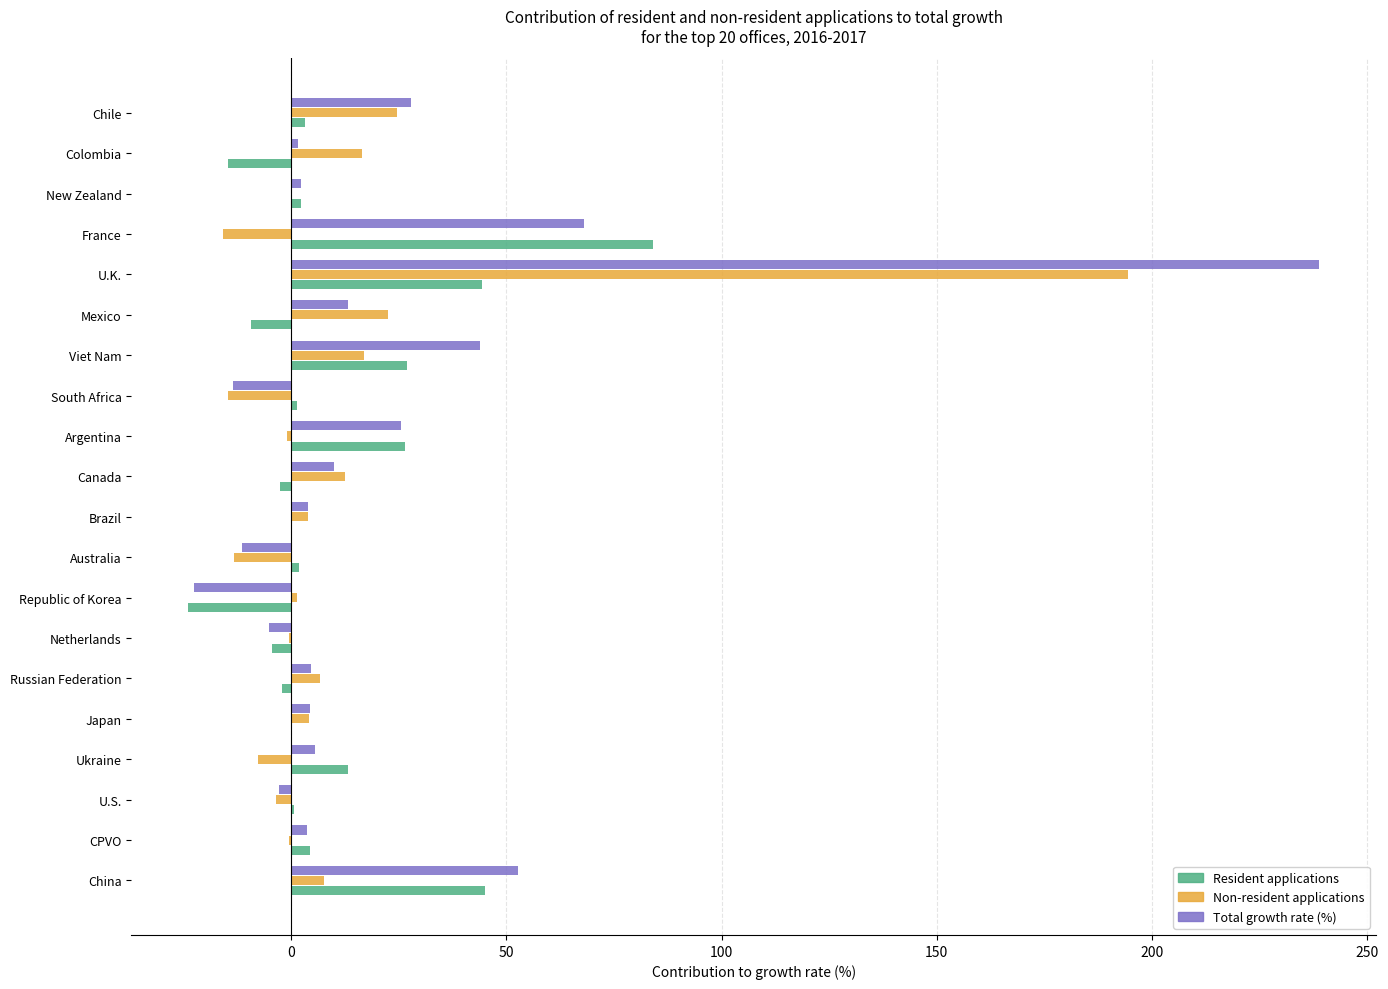

What are all the series names shown in the legend?

Resident applications, Non-resident applications, Total growth rate (%)